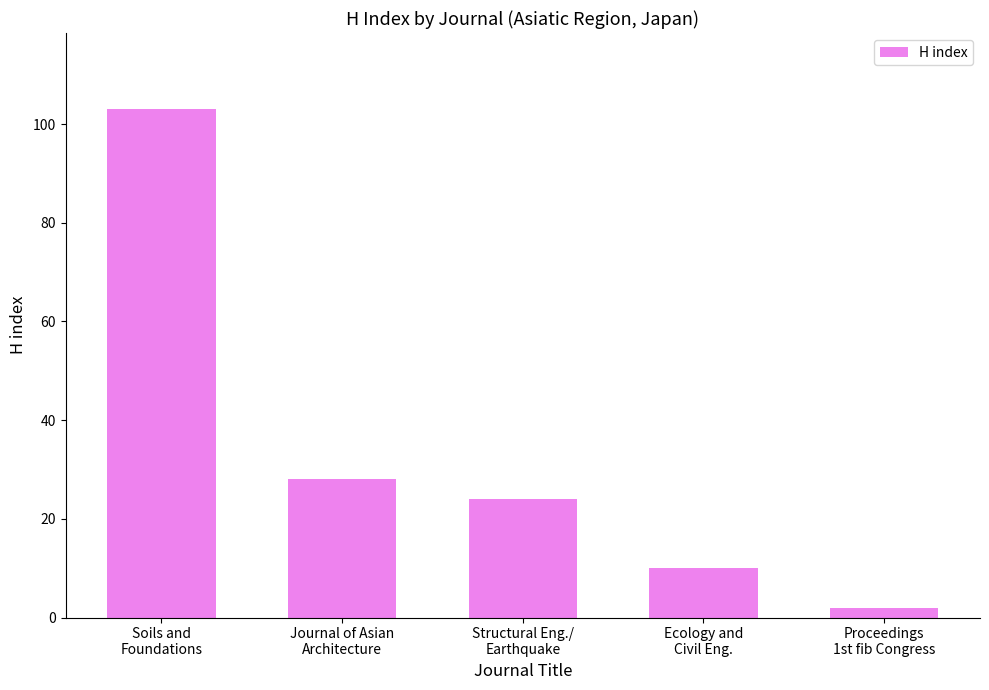

The value at Soils and
Foundations is 25. True or false?

False